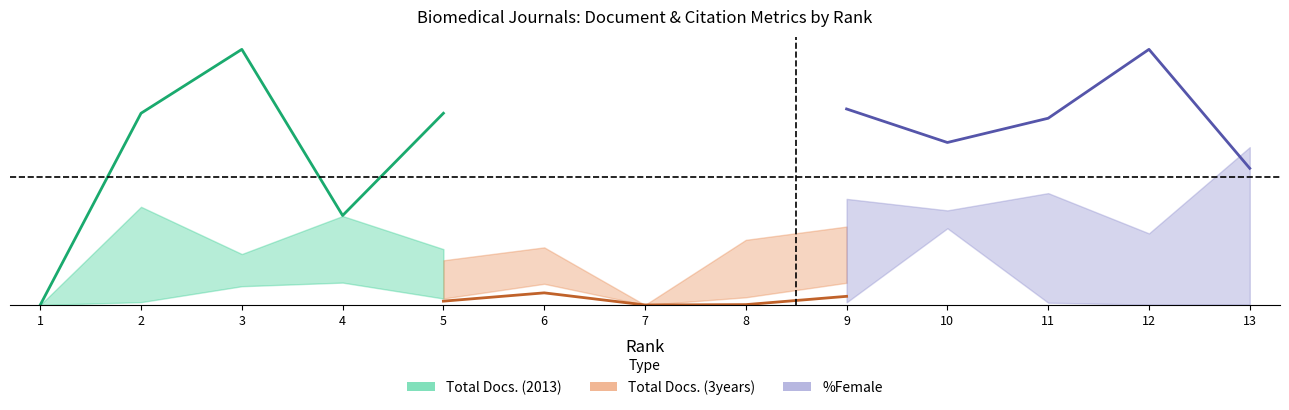

How many data points does each series have?

5